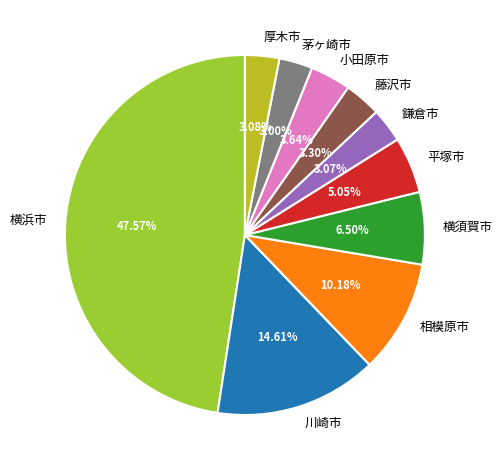

What is the largest slice in the pie chart?

横浜市